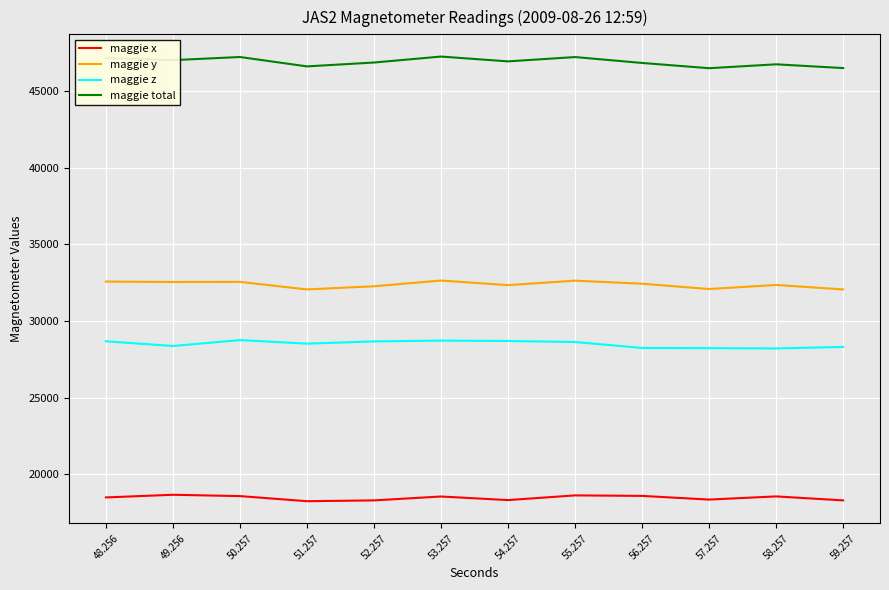

Is the value of maggie z at 58.257 greater than the value of maggie y at 48.256?

No